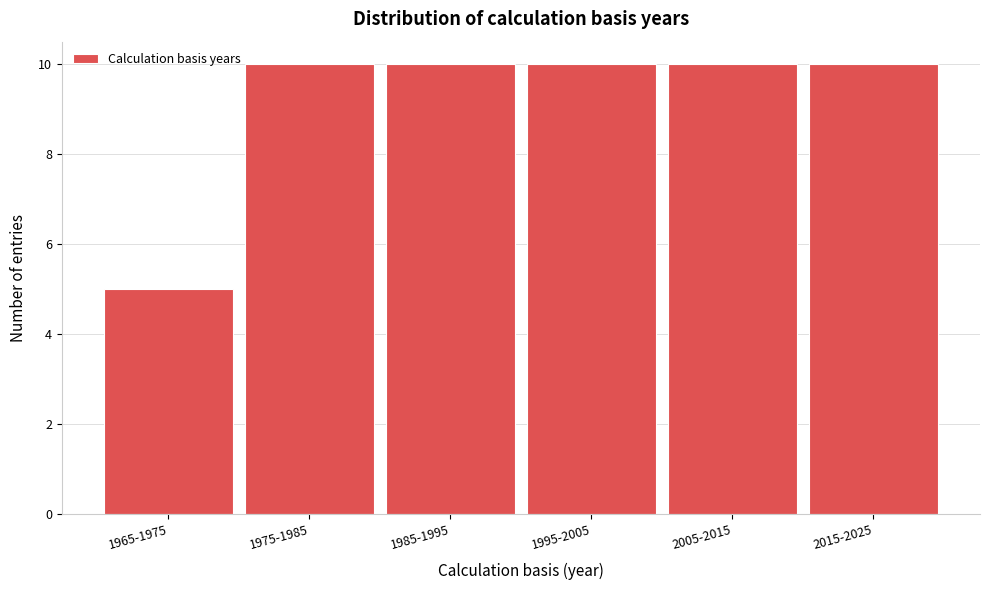

Reading left to right, extract all data points from this chart.

1965-1975=5	1975-1985=10	1985-1995=10	1995-2005=10	2005-2015=10	2015-2025=10